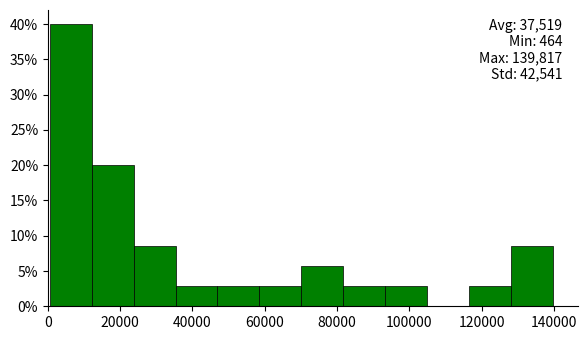

Which range on the x-axis has the tallest bar?

0 to 12000